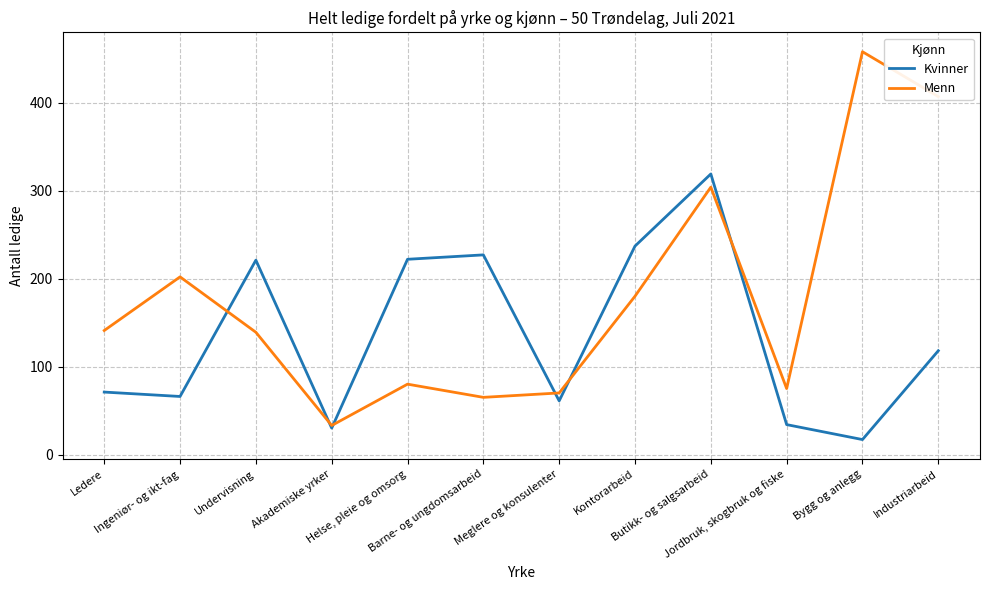

What are all the series names shown in the legend?

Kvinner, Menn